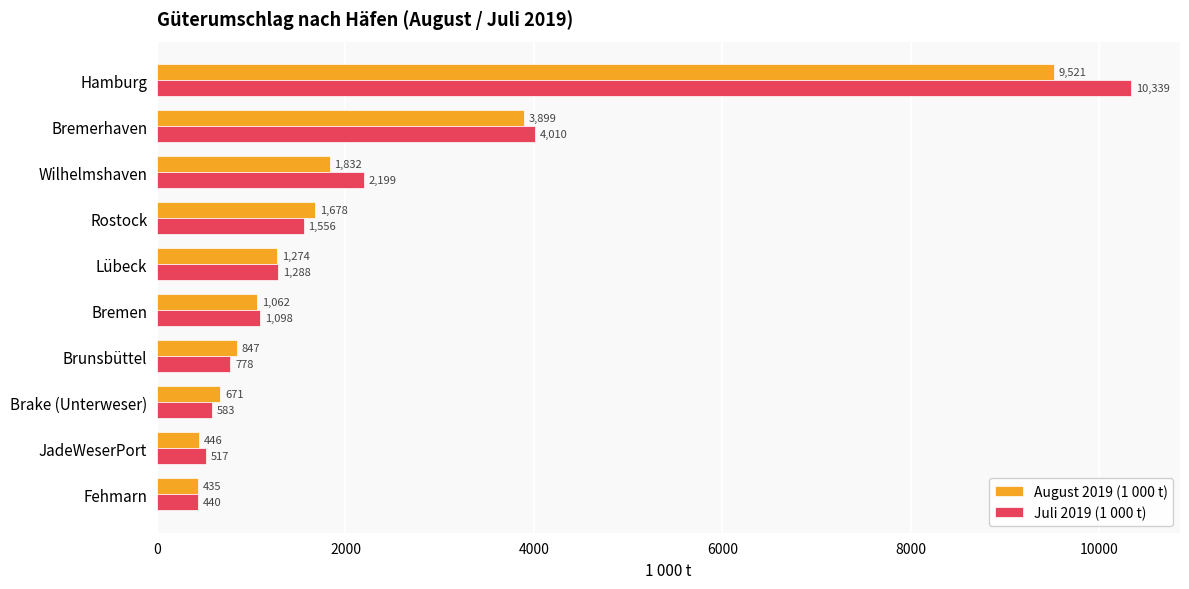

Which series has the widest spread of values?

Juli 2019 (1 000 t)